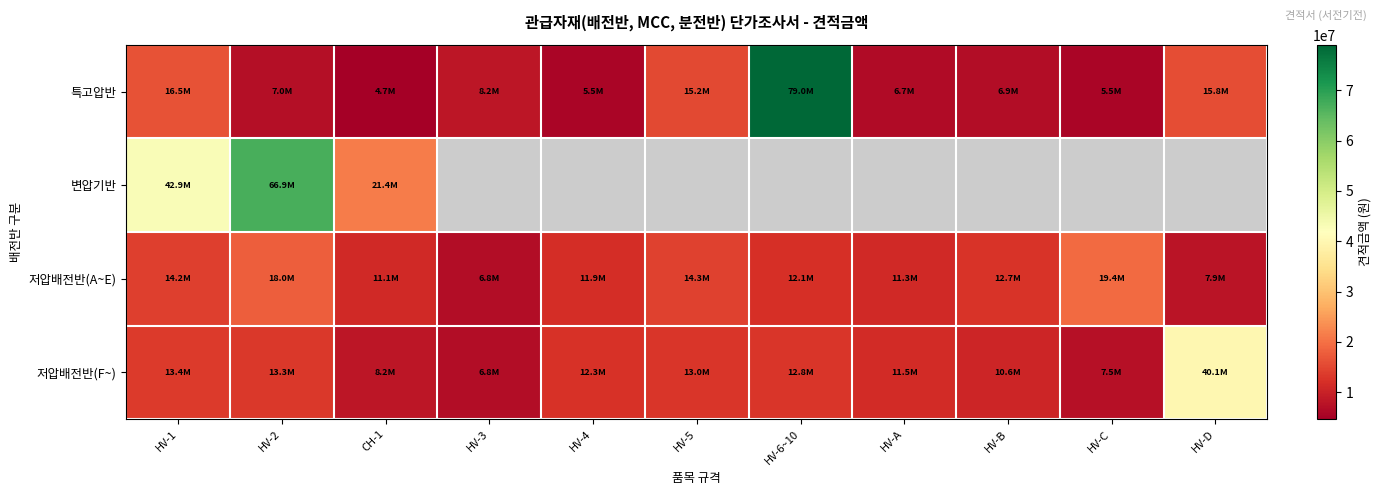

The value of 특고압반 at HV-6~10 is 79039700.0. True or false?

True